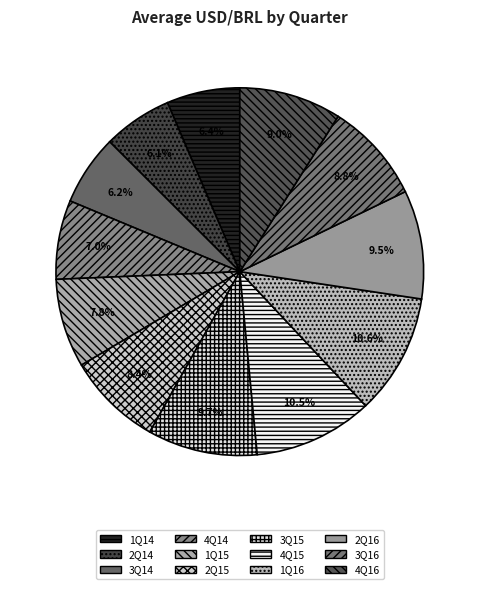

Is there any slice that represents more than half of the pie?

No